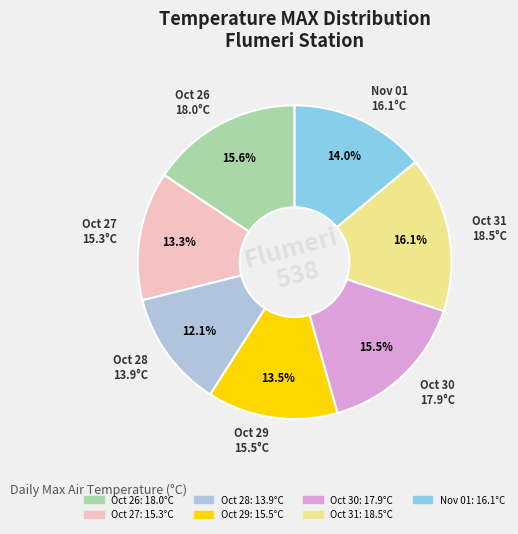

Which slice is the smallest?

Oct 28